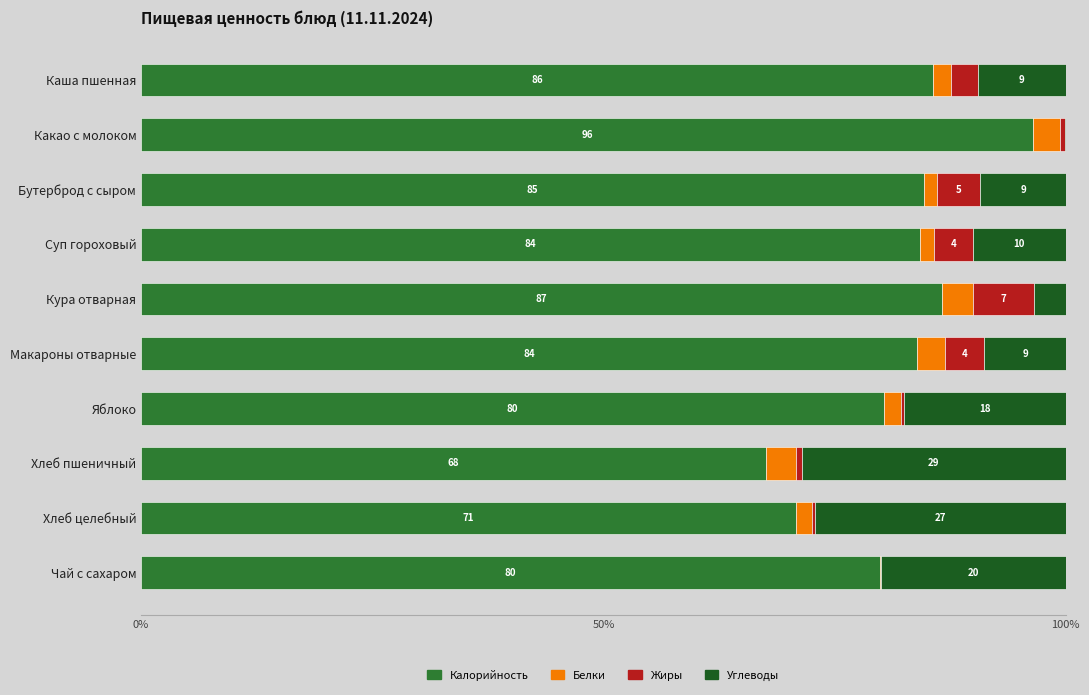

What are all the series names shown in the legend?

Калорийность, Белки, Жиры, Углеводы